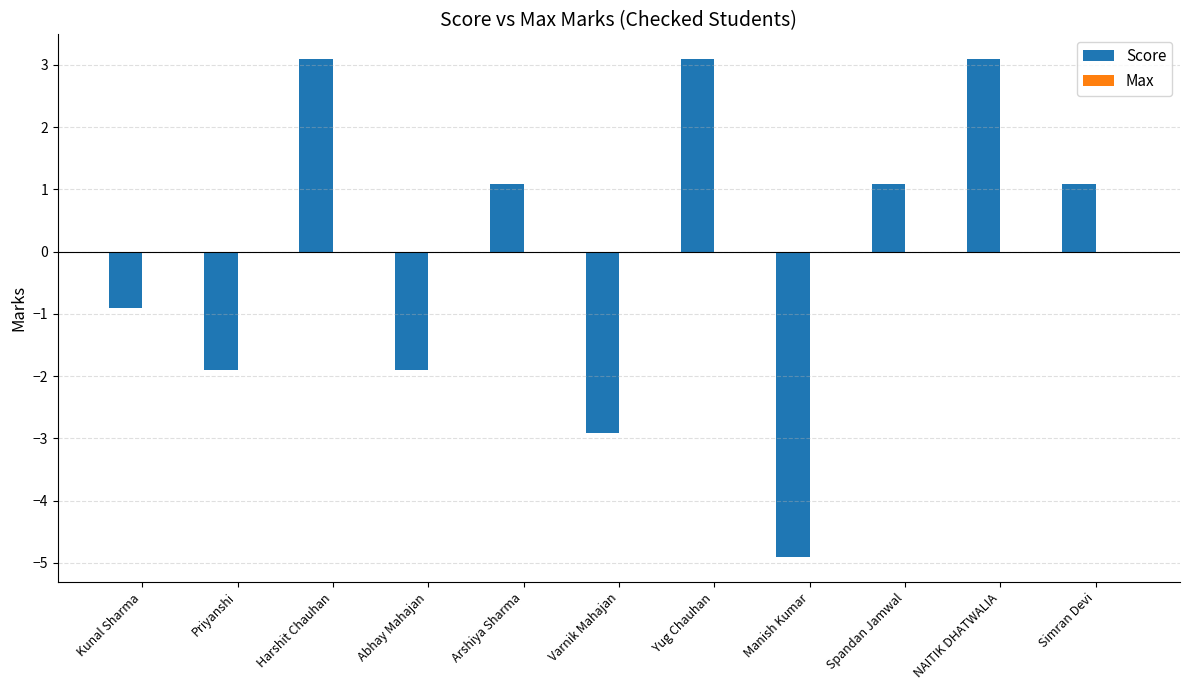

Between Abhay Mahajan and Spandan Jamwal, which is larger?

Spandan Jamwal